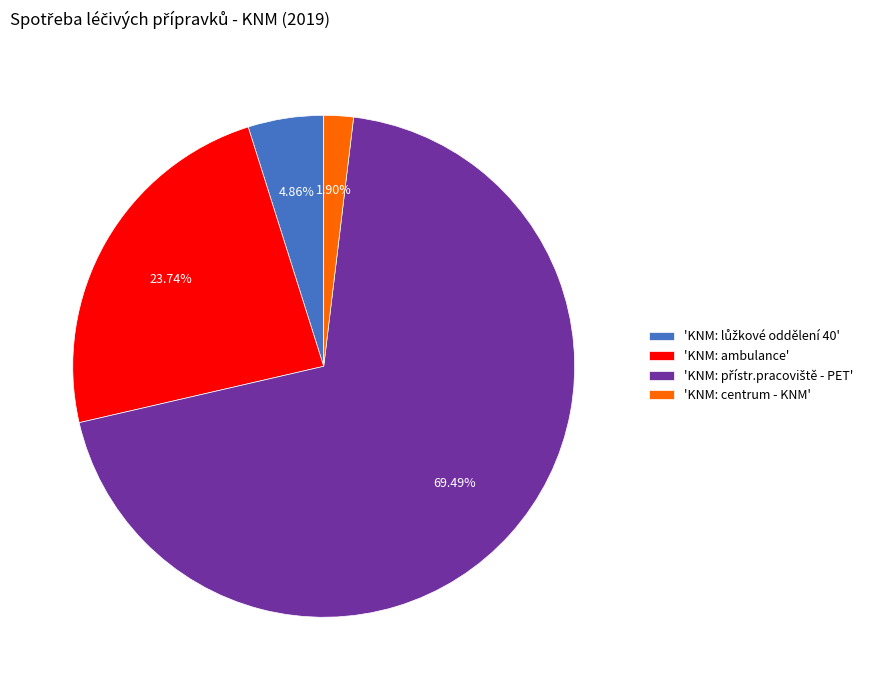

Which slice is the smallest?

'KNM: centrum - KNM'